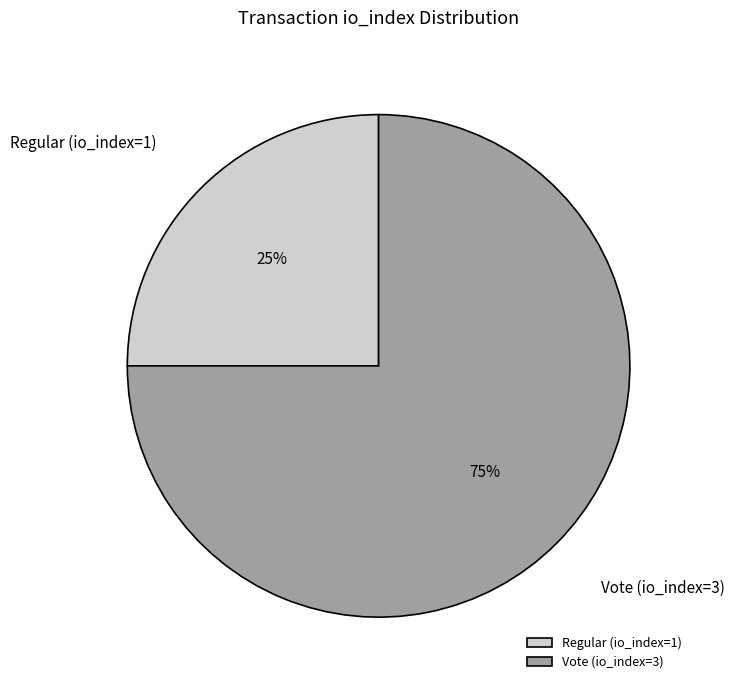

Which slice is the largest?

Vote (io_index=3)